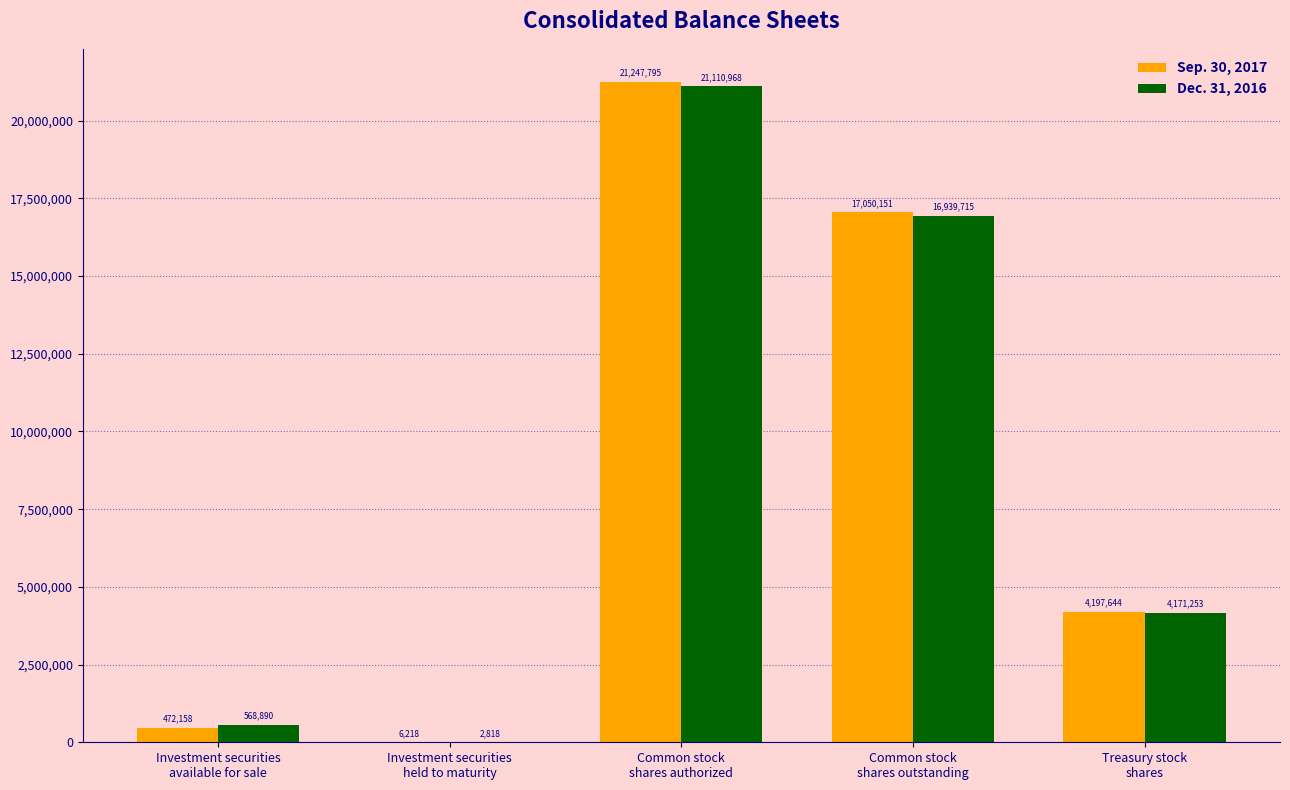

What is the sum of all Dec. 31, 2016 values?

42793644